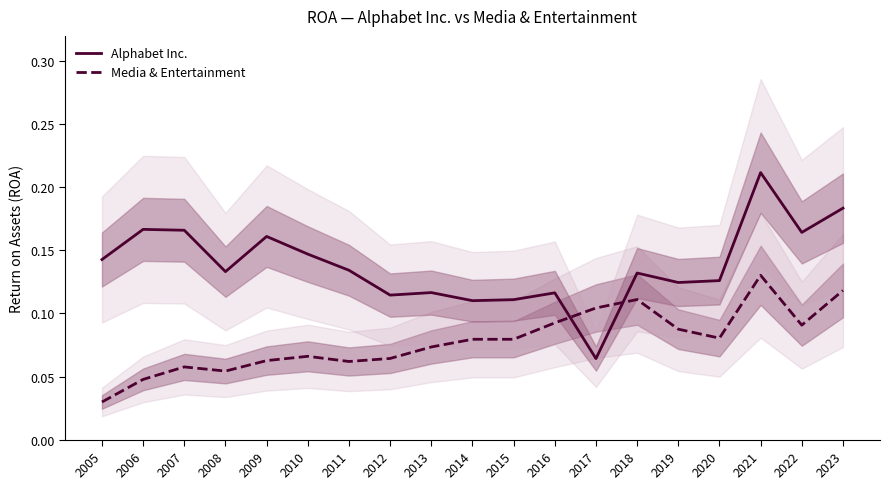

At how many categories does at least one series exceed 0?

19